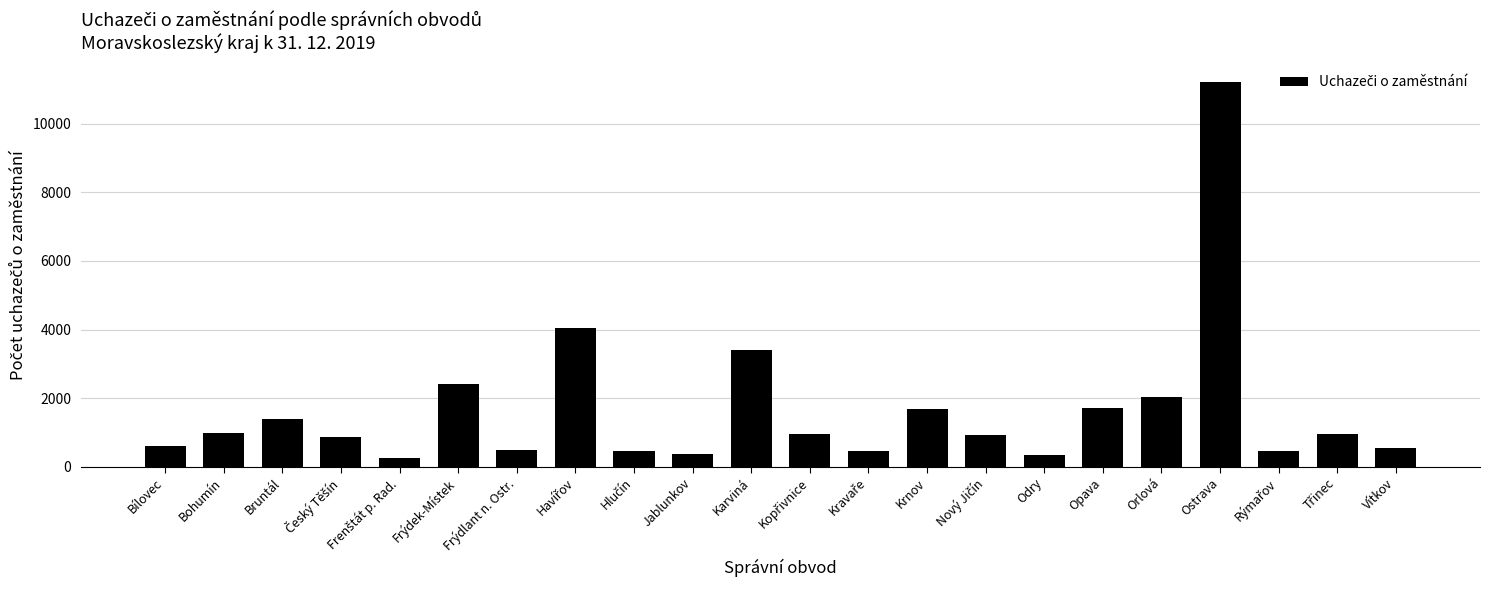

How many bars are there in total?

22